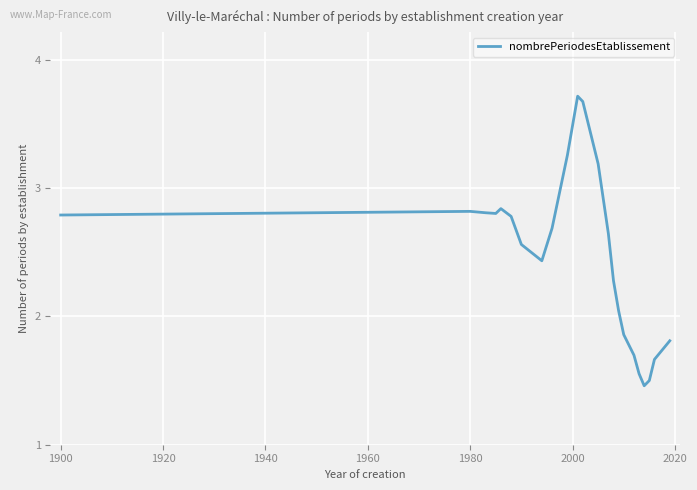

How many lines are shown in the chart?

1